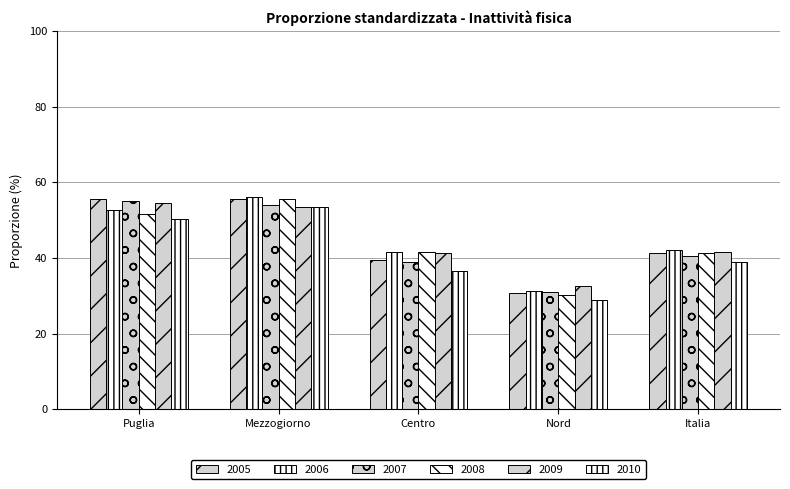

What is the highest value of the 2008 series?

55.6